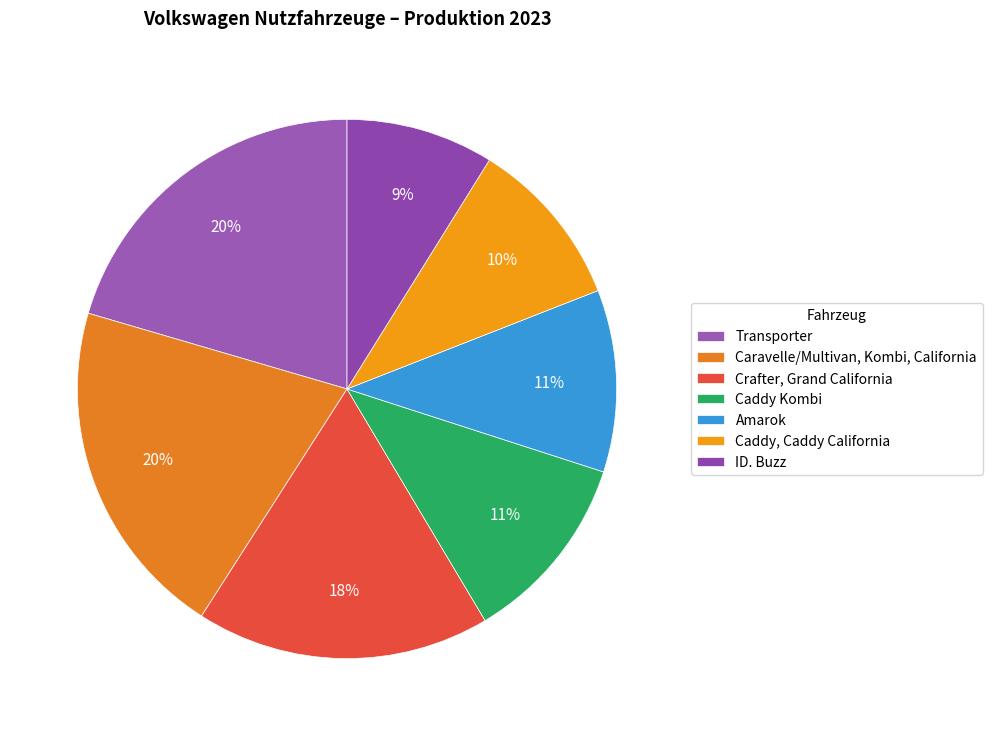

Which category has the smallest portion of the pie?

ID. Buzz